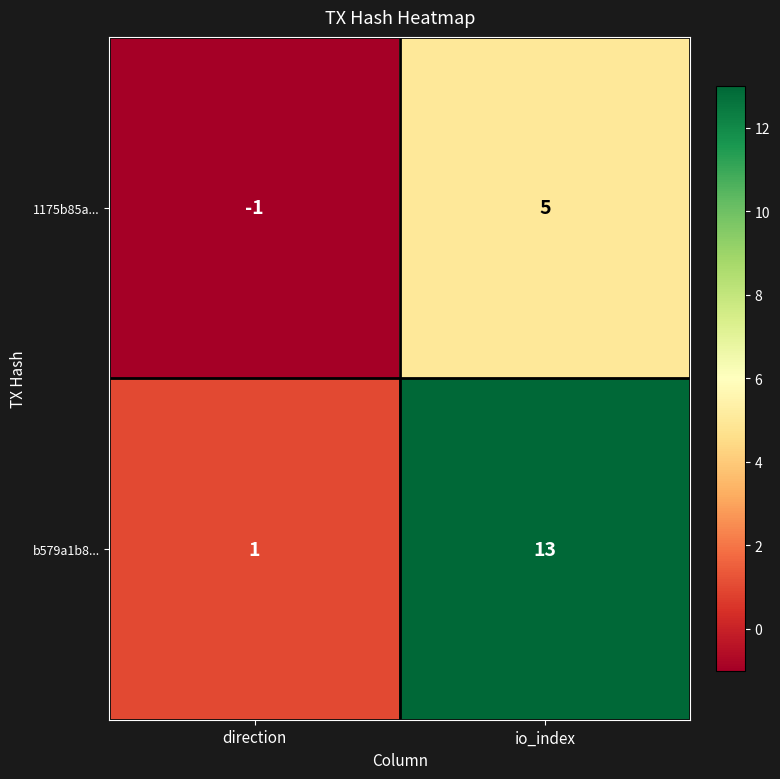

Which series has the widest spread of values?

b579a1b8...